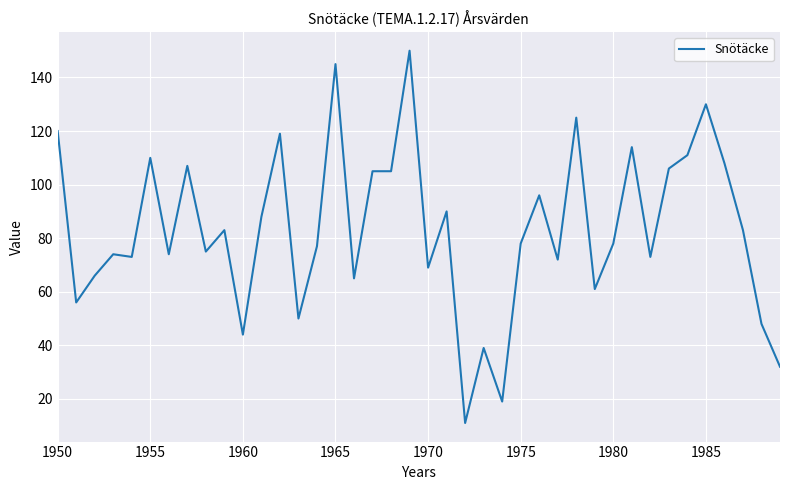

Does the chart display data point markers on the line(s)?

No